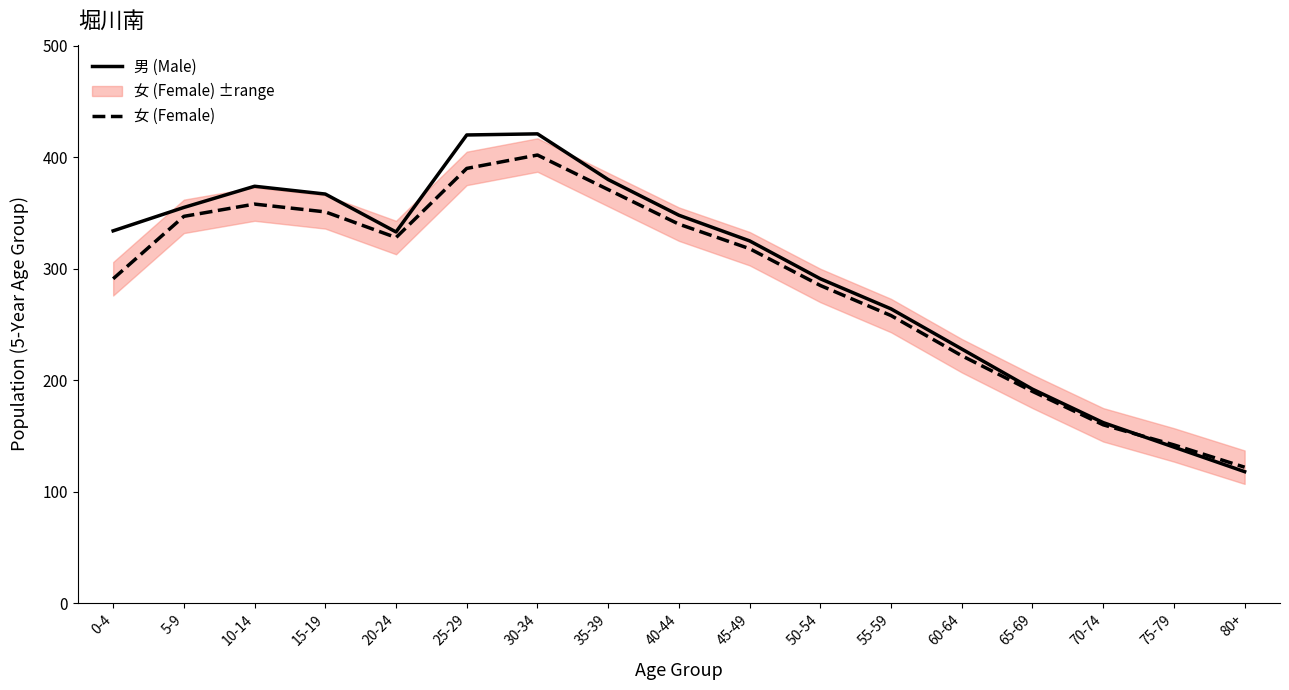

What is the smallest value displayed?

118